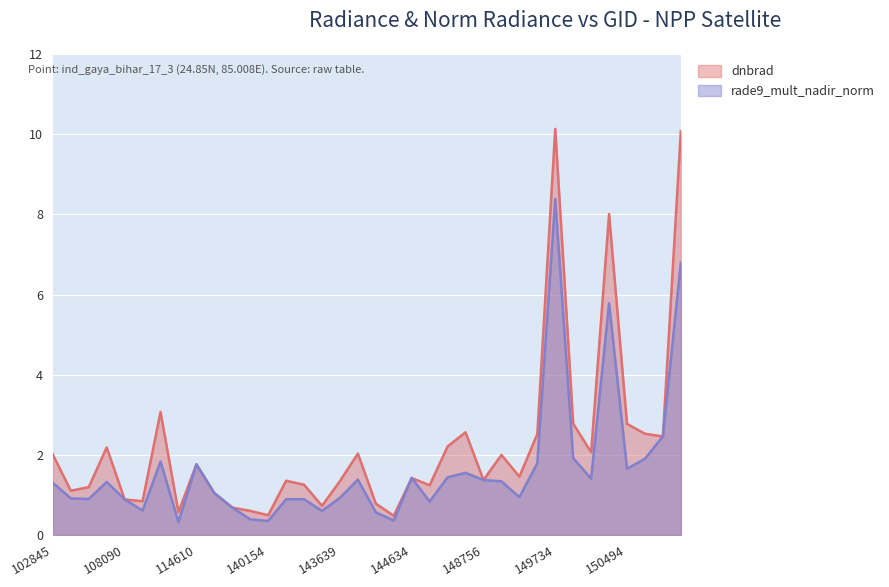

The dnbrad series shows 0.6 at 110560. True or false?

True